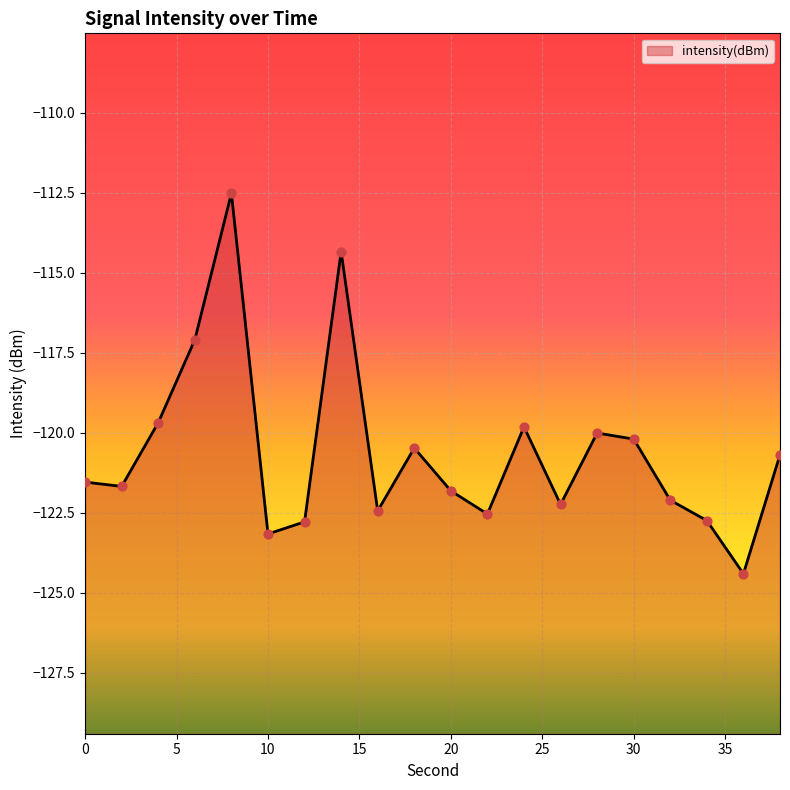

What is the change in value from 32 to 34?

-0.6